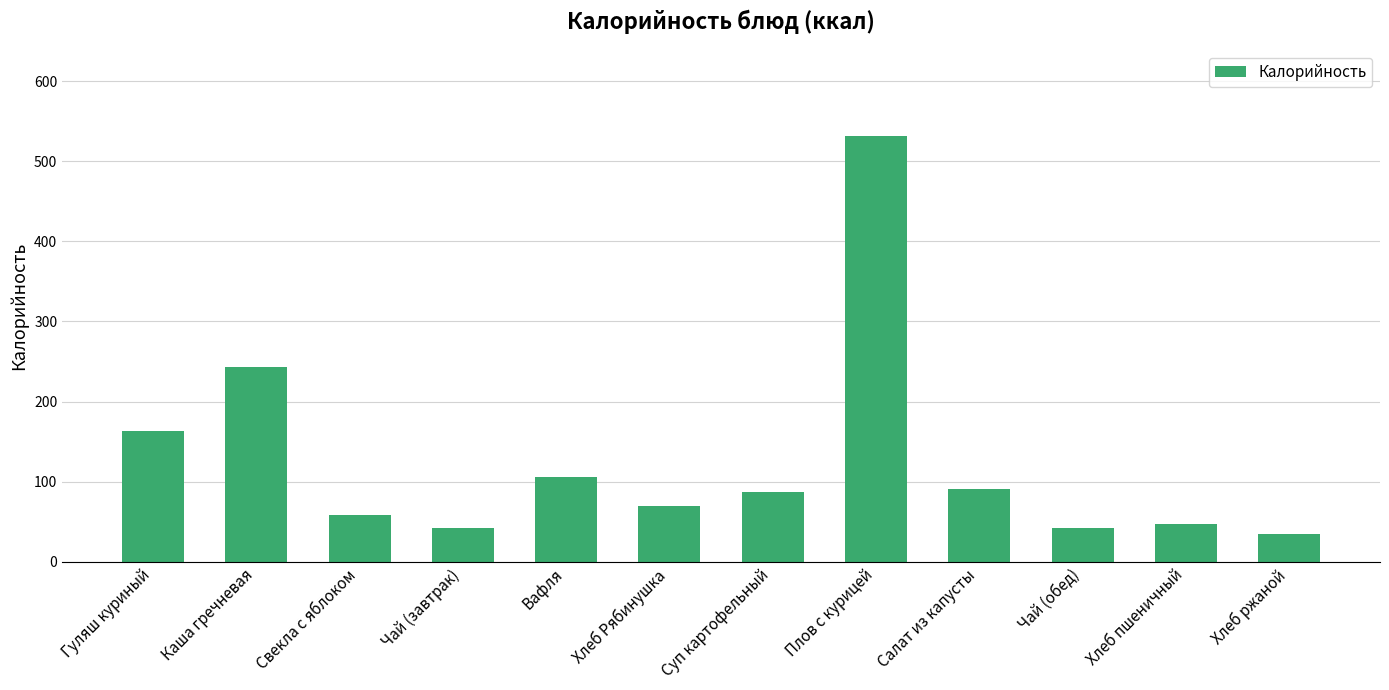

Between Плов с курицей and Каша гречневая, which is larger?

Плов с курицей